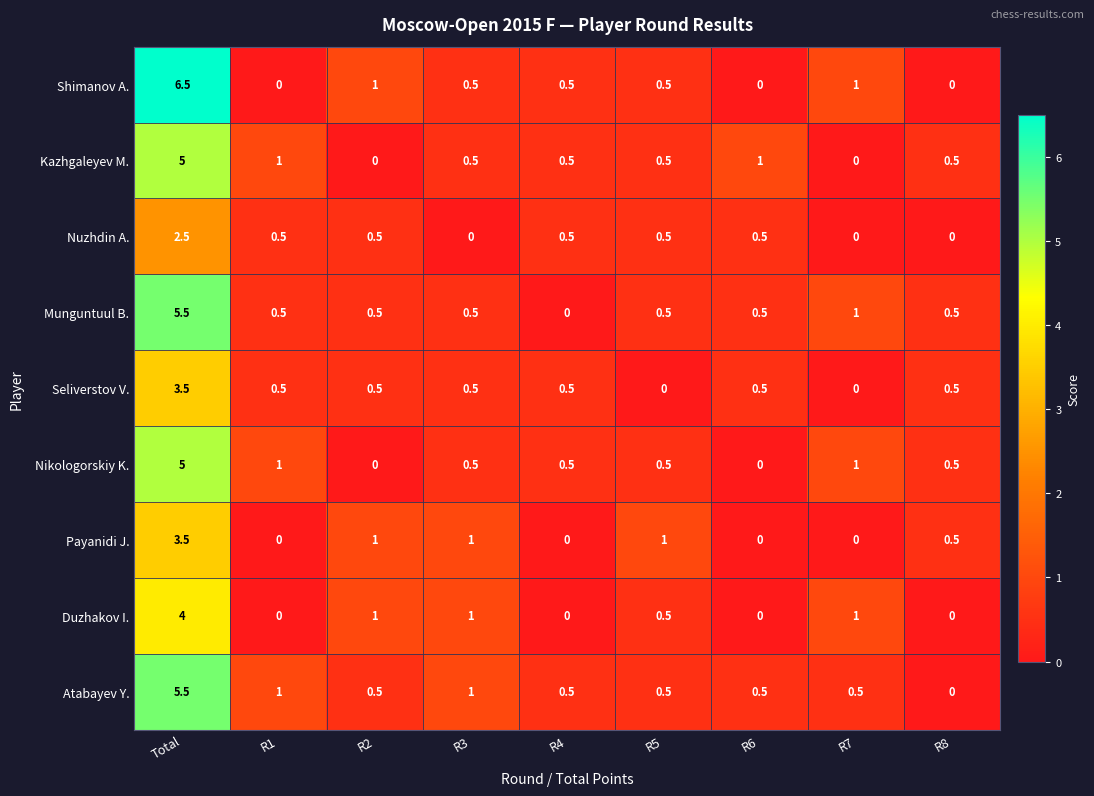

The value of Kazhgaleyev M. at R3 is 0.9. True or false?

False